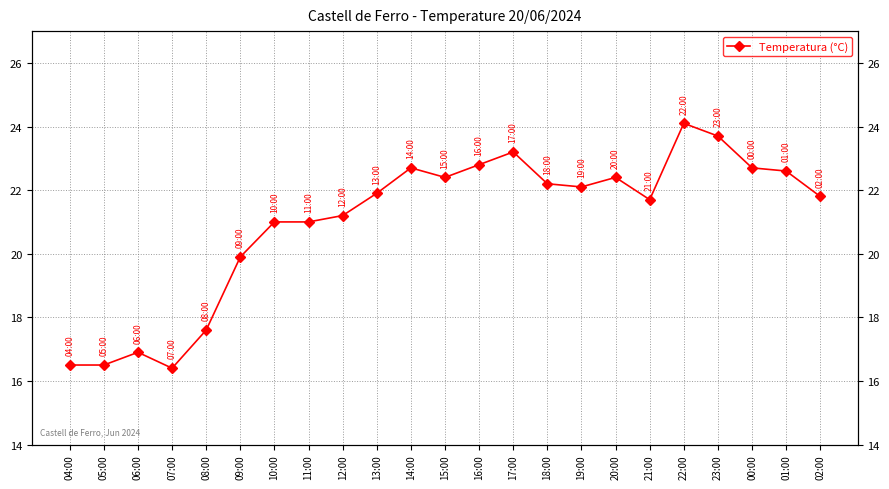

Which category has the highest value across all series?

22:00